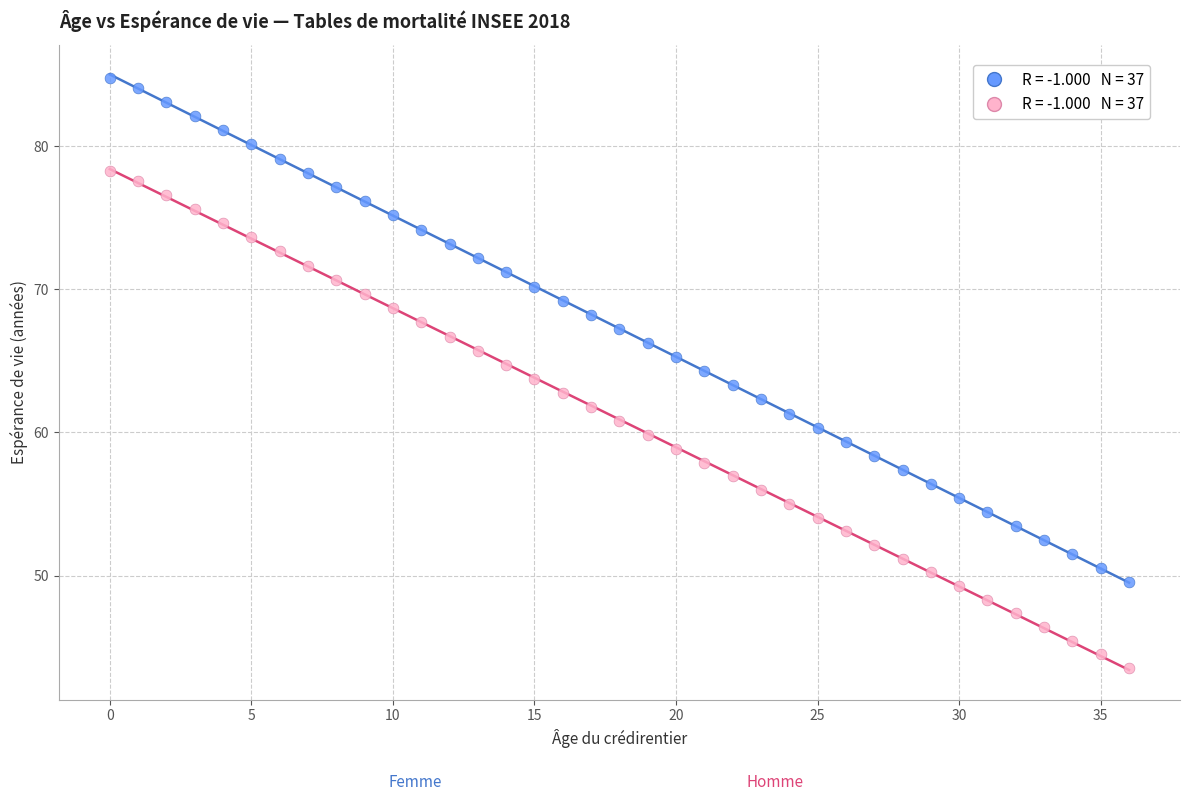

Across all data points, what is the range of Y values (max minus min)?

41.3